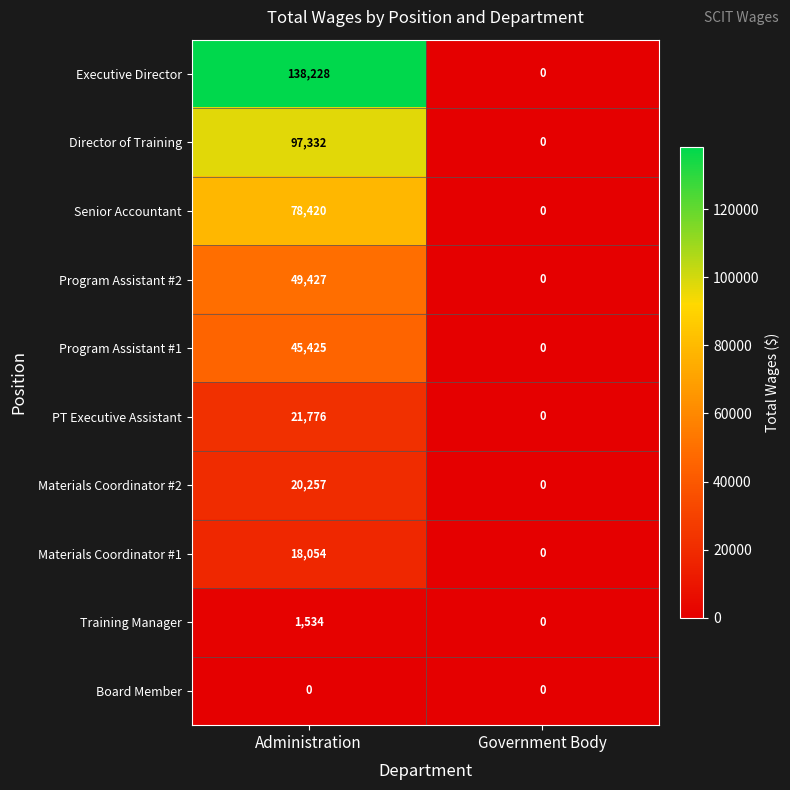

Reading right to left, what are all the values shown in this chart?

Executive Director: Government Body=0	Administration=138228
Director of Training: Government Body=0	Administration=97332
Senior Accountant: Government Body=0	Administration=78420
Program Assistant #2: Government Body=0	Administration=49427
Program Assistant #1: Government Body=0	Administration=45425
PT Executive Assistant: Government Body=0	Administration=21776
Materials Coordinator #2: Government Body=0	Administration=20257
Materials Coordinator #1: Government Body=0	Administration=18054
Training Manager: Government Body=0	Administration=1534
Board Member: Government Body=0	Administration=0